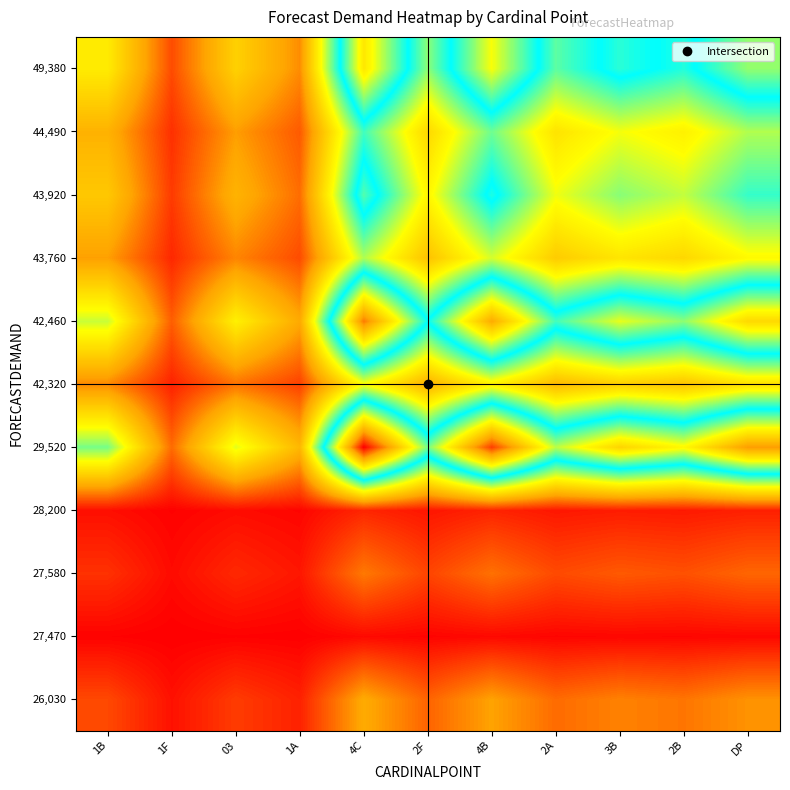

Reading left to right, list all the values displayed in this chart.

26,030: 1B=8.9	1F=2.4	03=7.4	1A=4.3	4C=21.1	2F=12.2	4B=19.7	2A=13.1	3B=15.7	2B=14.3	DP=17.7
27,470: 1B=0.6	1F=0.2	03=0.5	1A=0.3	4C=1.5	2F=0.8	4B=1.4	2A=0.9	3B=1.1	2B=1.0	DP=1.2
27,580: 1B=6.2	1F=1.6	03=5.2	1A=3.0	4C=14.7	2F=8.5	4B=13.7	2A=9.1	3B=10.9	2B=9.9	DP=12.4
28,200: 1B=2.1	1F=0.5	03=1.7	1A=1.0	4C=4.9	2F=2.8	4B=4.6	2A=3.0	3B=3.6	2B=3.3	DP=4.1
29,520: 1B=49.8	1F=13.1	03=41.6	1A=24.0	4C=117.6	2F=67.9	4B=110.0	2A=73.2	3B=87.5	2B=79.6	DP=99.0
42,320: 1B=16.6	1F=4.4	03=13.9	1A=8.0	4C=39.2	2F=22.6	4B=36.7	2A=24.4	3B=29.2	2B=26.5	DP=33.0
42,460: 1B=43.5	1F=11.5	03=36.4	1A=21.0	4C=102.9	2F=59.4	4B=96.2	2A=64.0	3B=76.6	2B=69.6	DP=86.6
43,760: 1B=19.3	1F=5.1	03=16.1	1A=9.3	4C=45.6	2F=26.3	4B=42.6	2A=28.4	3B=33.9	2B=30.8	DP=38.3
43,920: 1B=27.6	1F=7.3	03=23.0	1A=13.3	4C=65.2	2F=37.6	4B=60.9	2A=40.6	3B=48.5	2B=44.1	DP=54.8
44,490: 1B=22.8	1F=6.0	03=19.1	1A=11.0	4C=53.9	2F=31.1	4B=50.4	2A=33.5	3B=40.1	2B=36.5	DP=45.4
49,380: 1B=35.3	1F=9.3	03=29.4	1A=17.0	4C=83.3	2F=48.1	4B=77.9	2A=51.8	3B=62.0	2B=56.4	DP=70.1